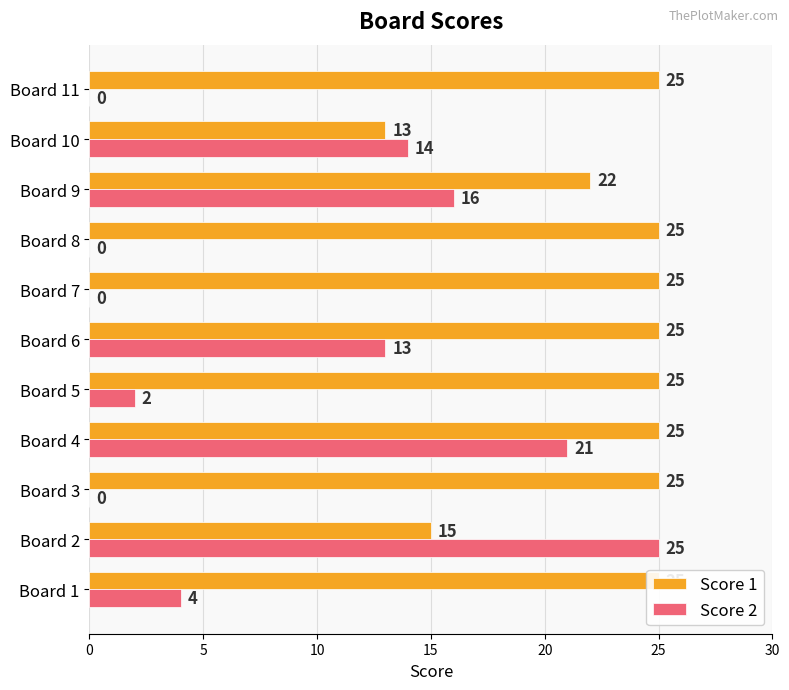

Rank the series by their average value, from highest to lowest.

Score 1, Score 2